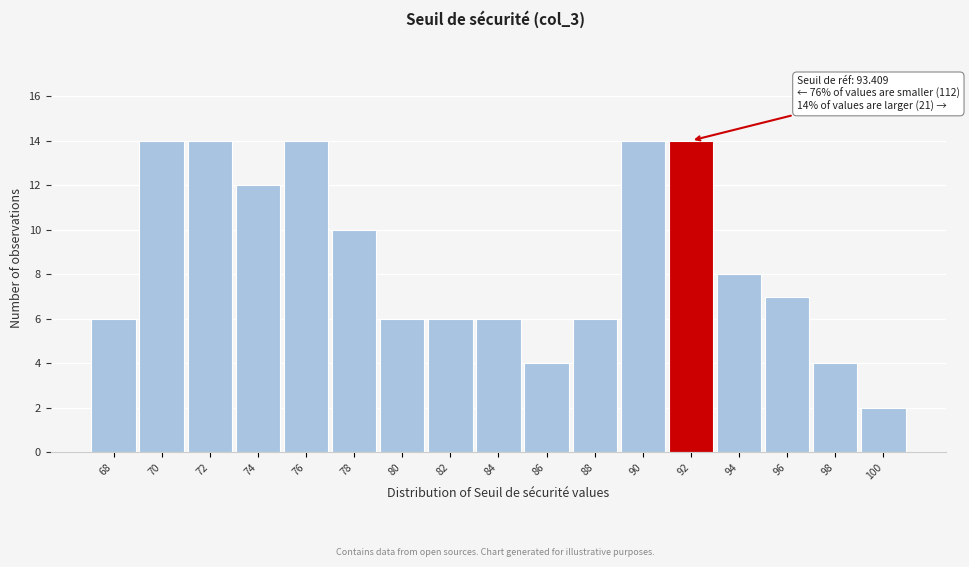

Reading left to right, transcribe all the data shown in this chart.

6	14	14	12	14	10	6	6	6	4	6	14	14	8	7	4	2